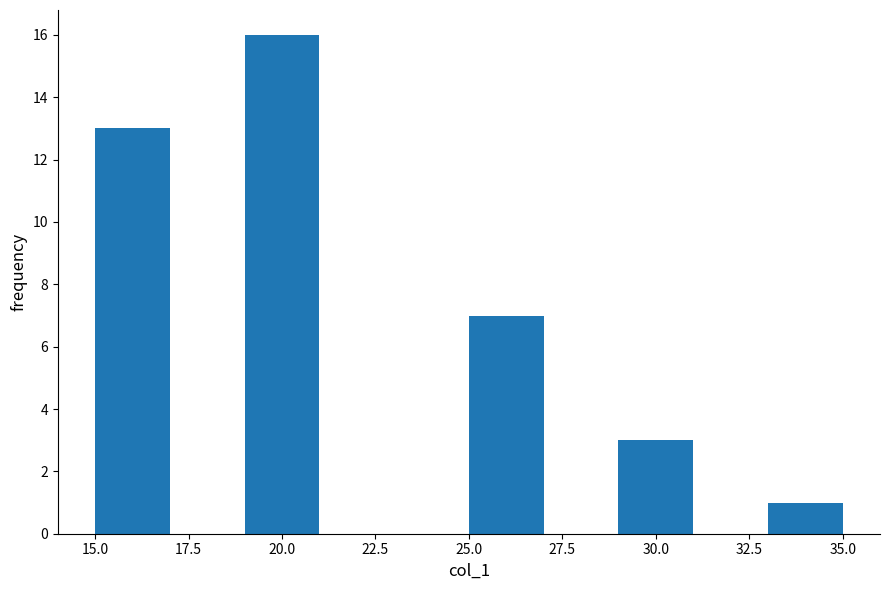

Reading left to right, transcribe this chart: for each bar, give the range it covers on the x-axis and its height. The values are not printed on the chart, so give them approximately, as read against the axis.

15 to 17: 13
17 to 19: 0
19 to 21: 16
21 to 23: 0
23 to 25: 0
25 to 27: 7
27 to 29: 0
29 to 31: 3
31 to 33: 0
33 to 35: 1